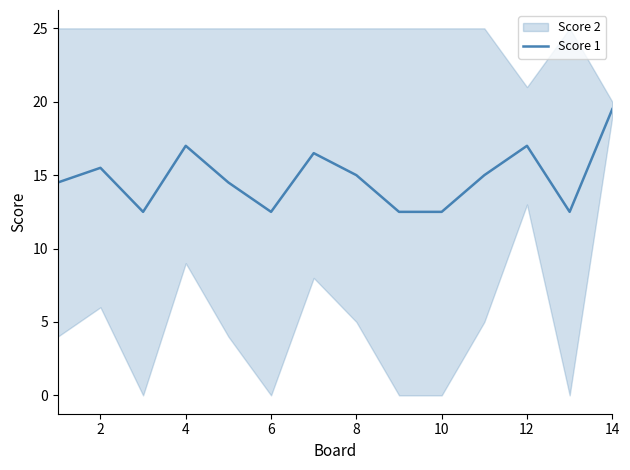

The value of Score 1 at 6 is 12.5. True or false?

True